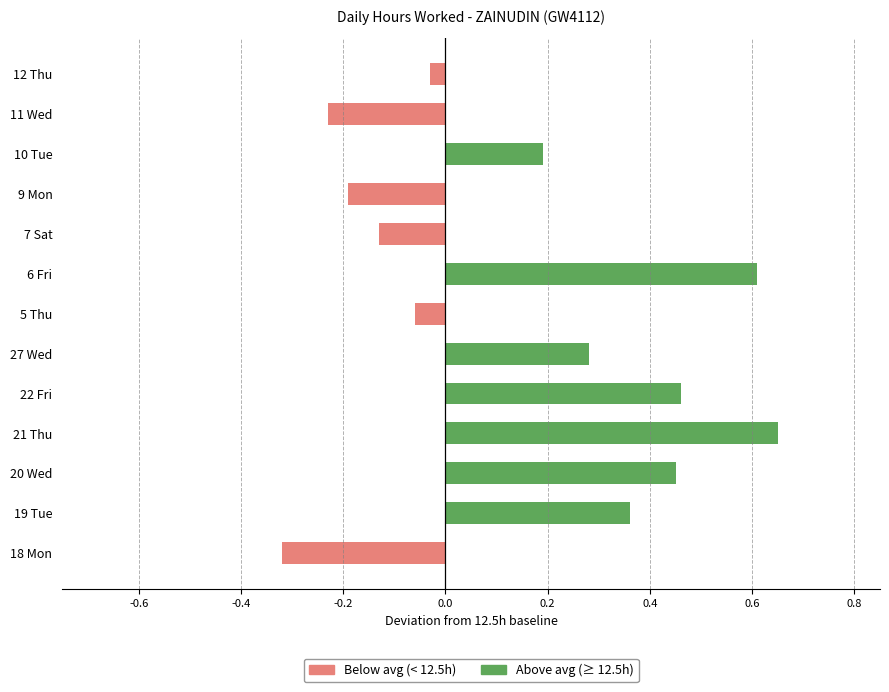

Read the value at 6 Fri.

0.6